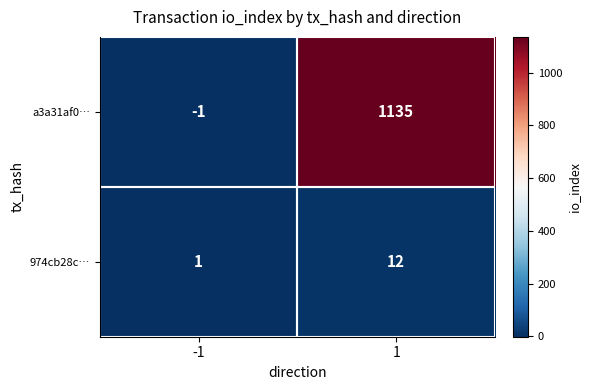

What is the maximum value for 974cb28c…?

12